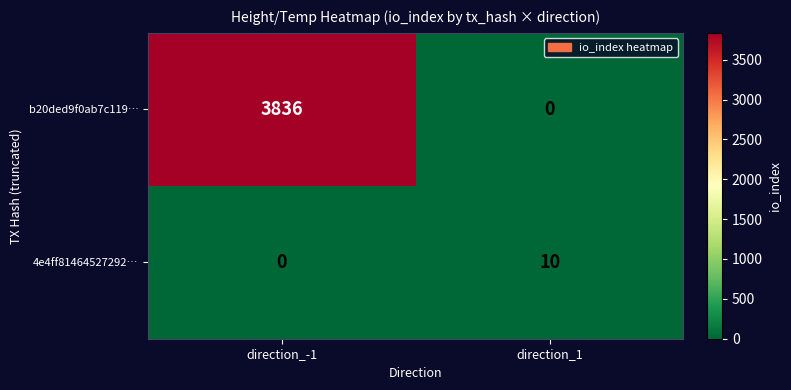

Reading left to right, what are all the values shown in this chart?

b20ded9f0ab7c119…: direction_-1=3836	direction_1=0
4e4ff81464527292…: direction_-1=0	direction_1=10